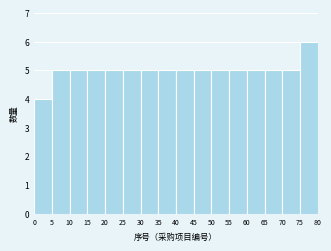

What is the height of the bar covering 75 to 80 on the x-axis? The values are not printed on the chart, so give them approximately, as read against the axis.

6